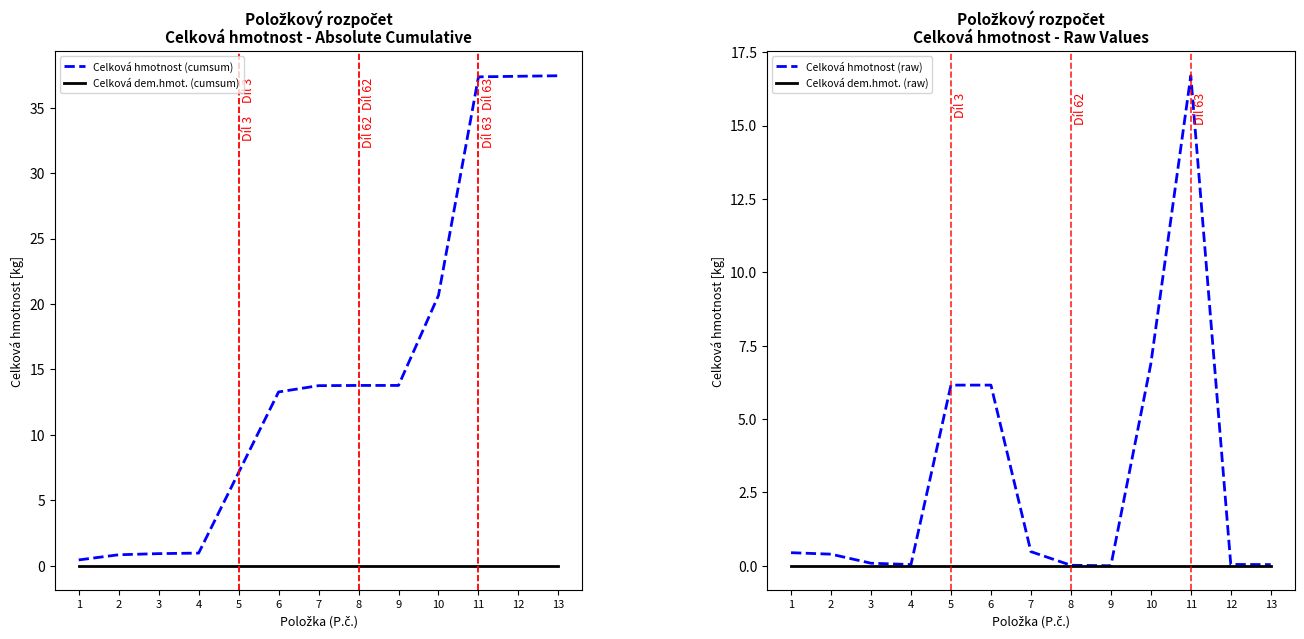

What is the average value of the Celková hmotnost (cumsum) series?

15.2